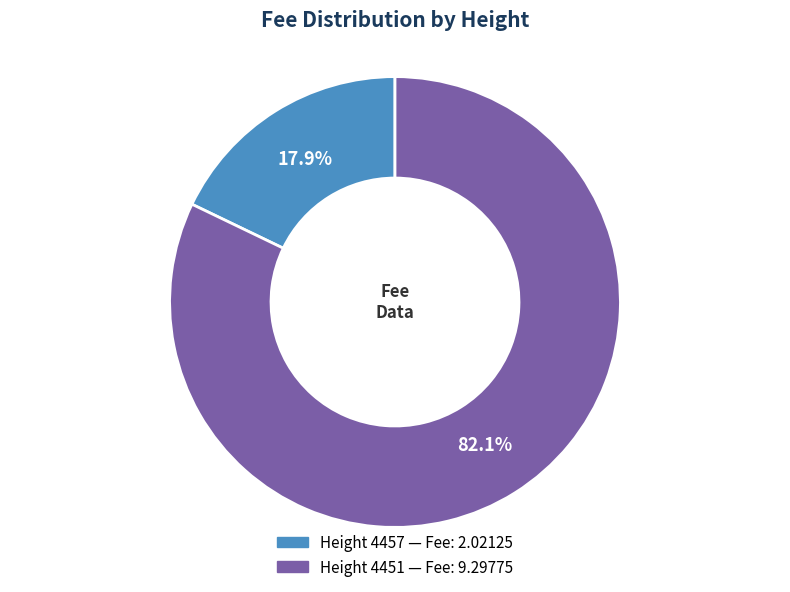

Is there a majority slice in this chart?

Yes